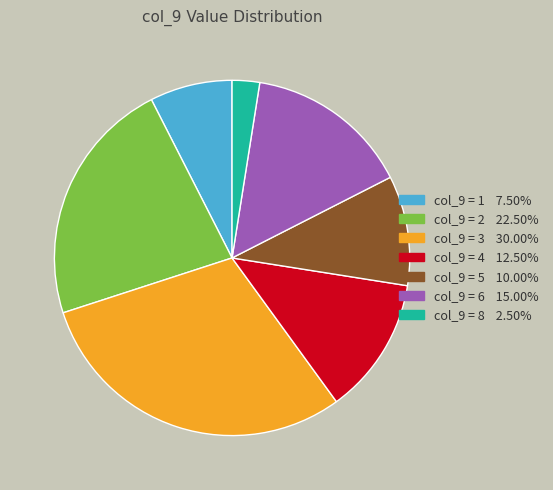

Does any single category account for the majority?

No